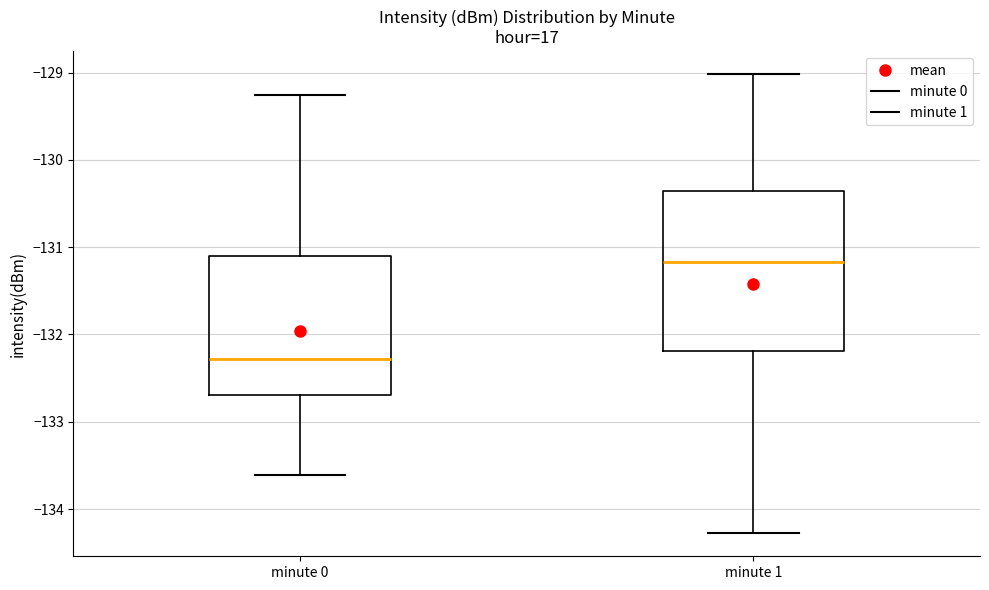

Reading left to right, read every box against the y-axis: the position of its median line, the range the box covers, and the ends of its whiskers. The values are not printed on the chart, so give them approximately, as read against the axis.

minute 0: median -132.3, box -132.7 to -131.1, whiskers -133.6 to -129.3
minute 1: median -131.2, box -132.2 to -130.4, whiskers -134.3 to -129.0